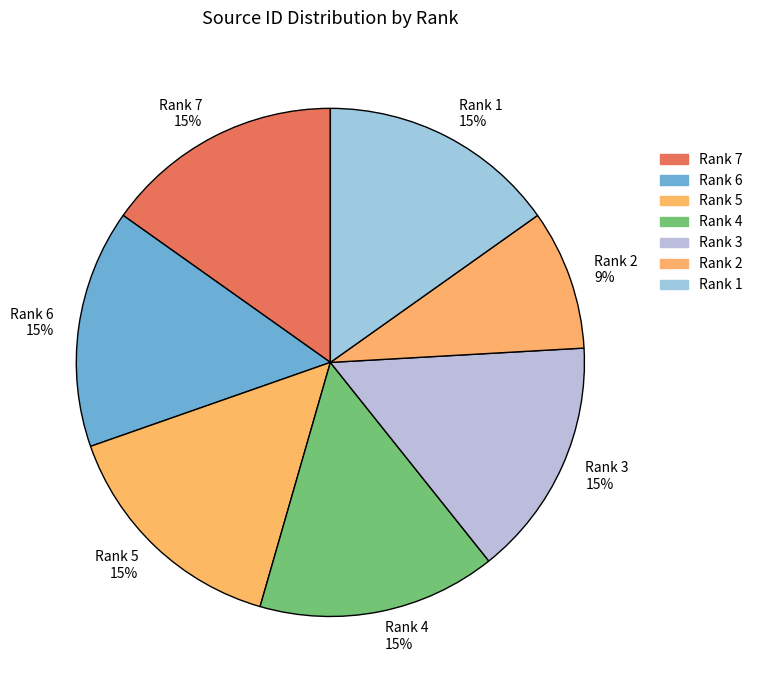

What is the smallest slice in the pie chart?

Rank 2